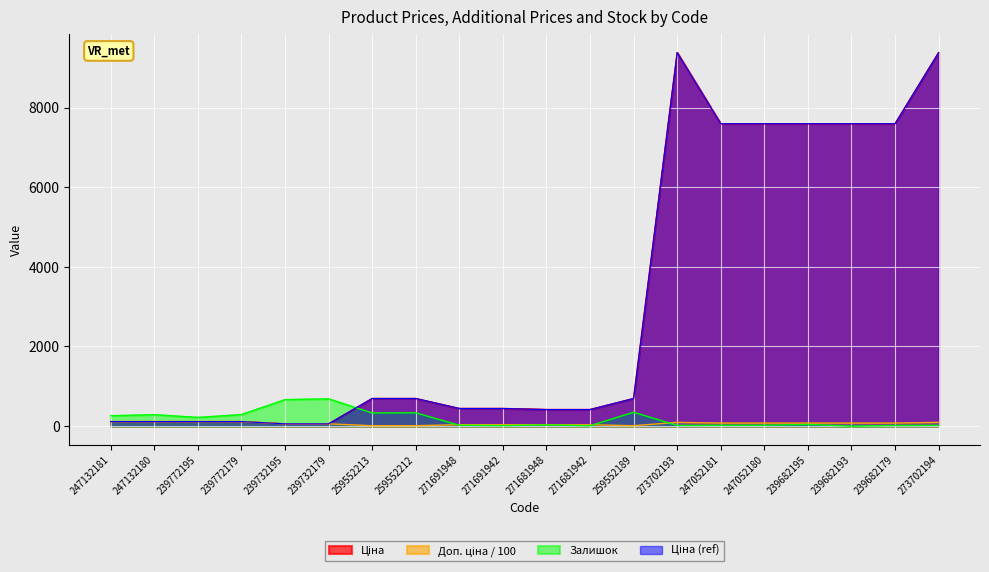

At which label is Ціна closest to 4720?

247052181